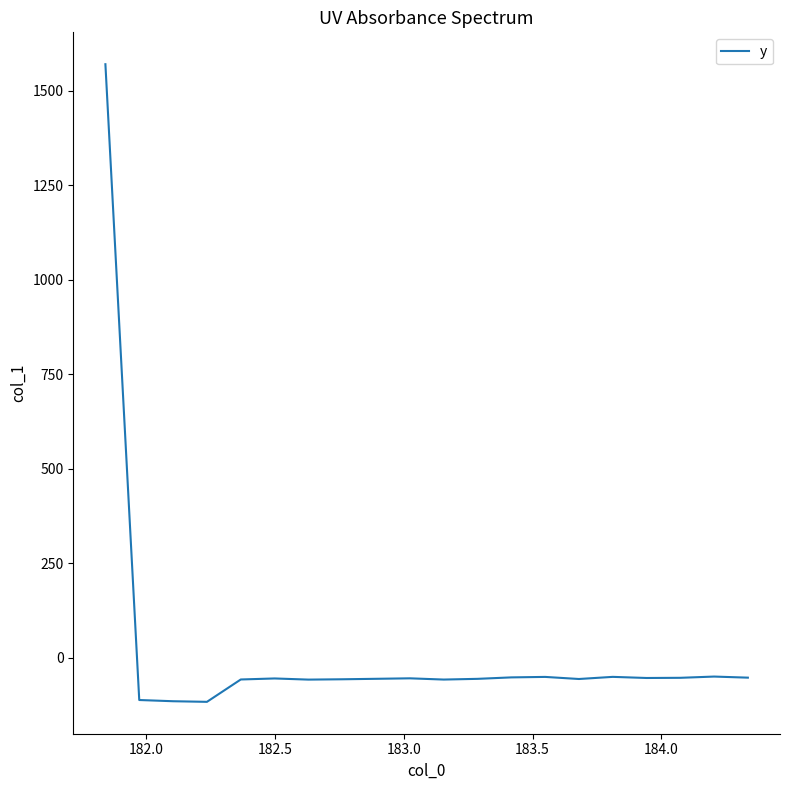

What is the greatest value displayed?

1570.7